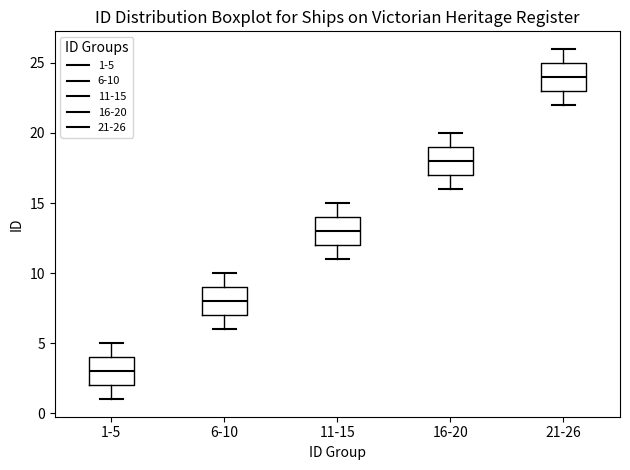

Reading left to right, transcribe this box plot: for each box, give where its median line is, the range the box spans, and where its two whiskers end, as read against the y-axis. The values are not printed on the chart, so give them approximately, as read against the axis.

1-5: median 3, box 2 to 4, whiskers 1 to 5
6-10: median 8, box 7 to 9, whiskers 6 to 10
11-15: median 13, box 12 to 14, whiskers 11 to 15
16-20: median 18, box 17 to 19, whiskers 16 to 20
21-26: median 24, box 23 to 25, whiskers 22 to 26